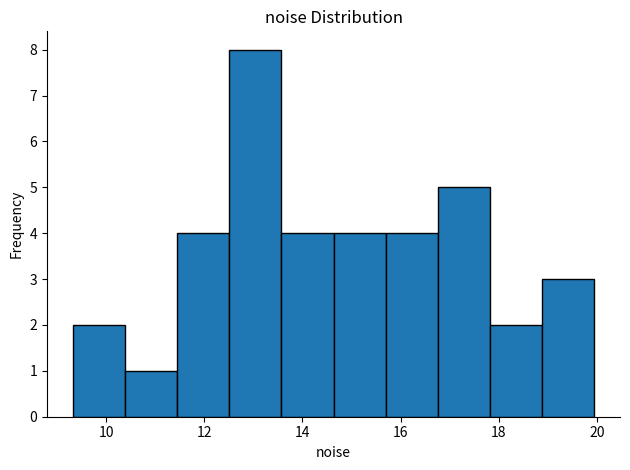

Reading left to right, transcribe this chart: for each bar, give the range it covers on the x-axis and its height. Neither the bar edges nor the heights are printed on the chart, so give them approximately, as read against the axes.

9.4 to 10.4: 2
10.4 to 11.4: 1
11.4 to 12.6: 4
12.6 to 13.6: 8
13.6 to 14.6: 4
14.6 to 15.6: 4
15.6 to 16.8: 4
16.8 to 17.8: 5
17.8 to 18.8: 2
18.8 to 20.0: 3